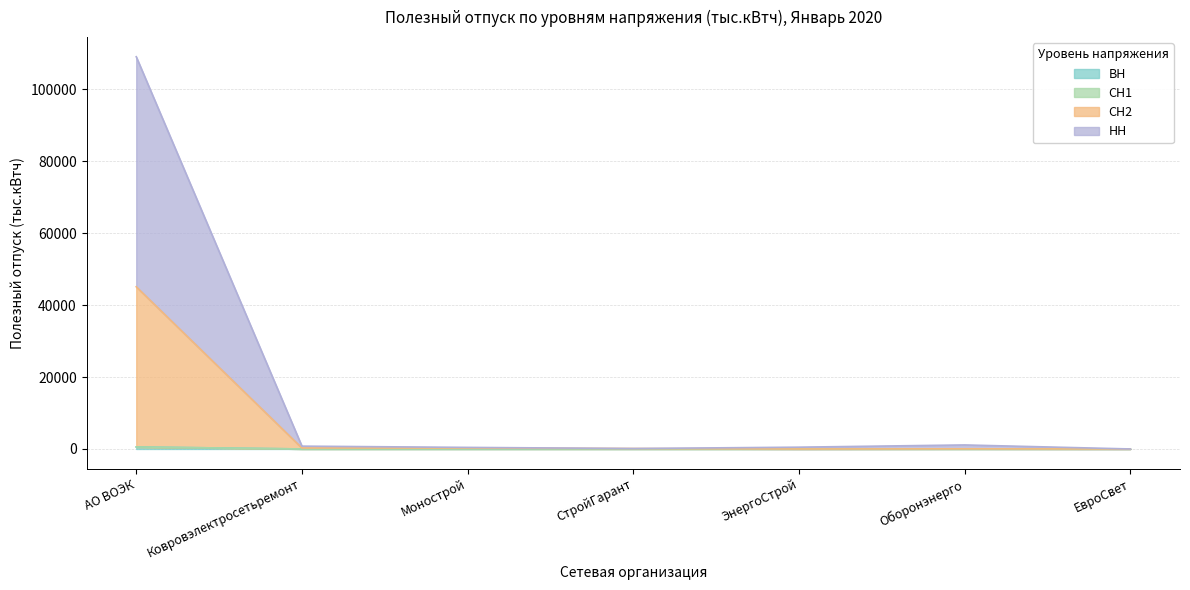

At which category is the sum across all series the highest?

АО ВОЭК